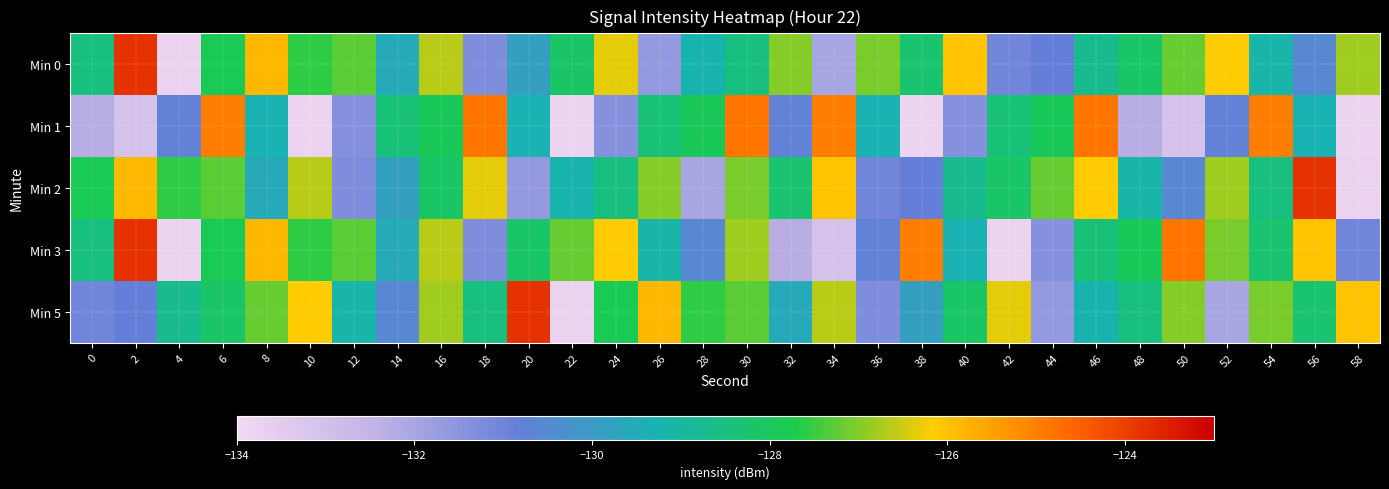

At which category is the sum across all series the highest?

30